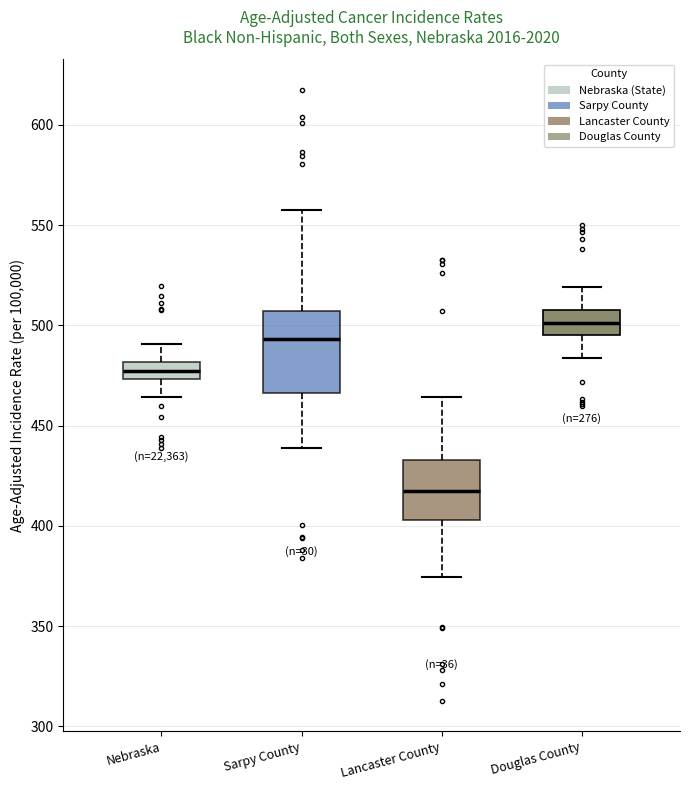

Reading left to right, read every box against the y-axis: the position of its median line, the range the box covers, and the ends of its whiskers. The values are not printed on the chart, so give them approximately, as read against the axis.

Nebraska: median 475 (inside the box), box 475 to 480, whiskers 465 to 490
Sarpy County: median 495, box 465 to 505, whiskers 440 to 555
Lancaster County: median 420, box 405 to 435, whiskers 375 to 465
Douglas County: median 500, box 495 to 510, whiskers 485 to 520